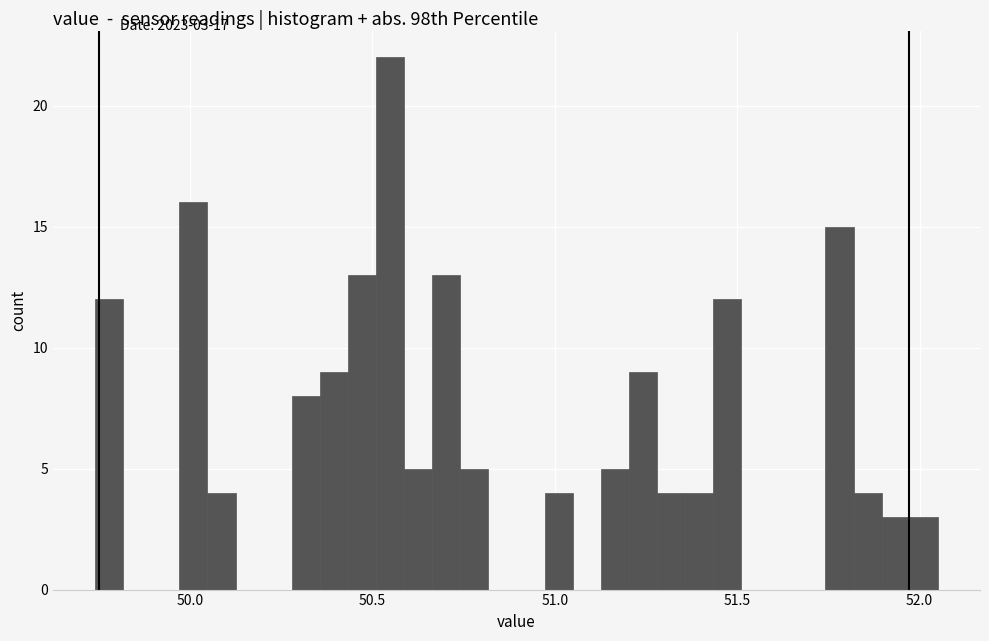

Around what value on the x-axis is the tallest bar? Give the approximate position of its centre, as read against the axis.

50.55